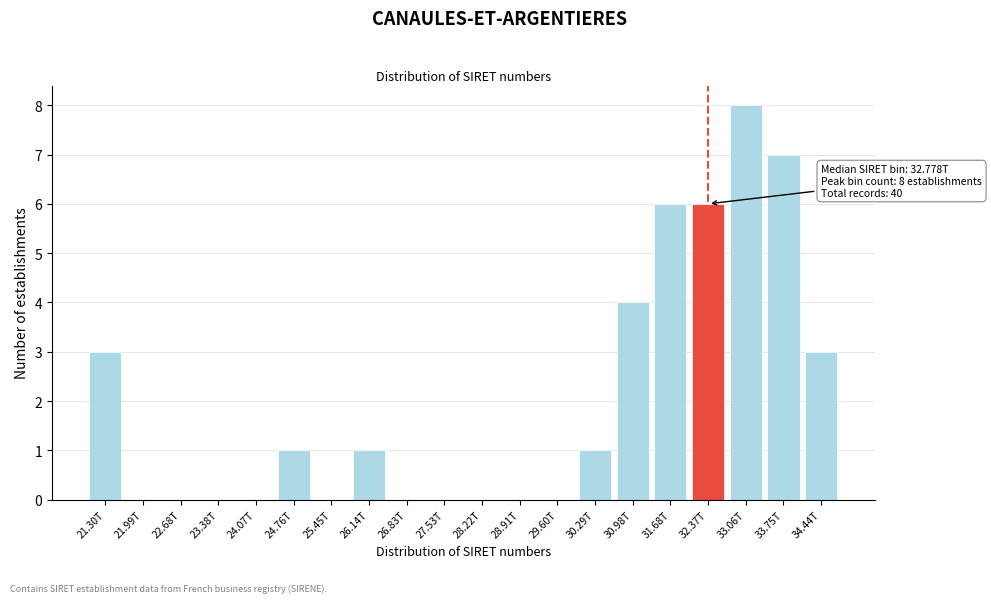

Reading right to left, what are all the values shown in this chart?

34.44T=3	33.75T=7	33.06T=8	32.37T=6	31.68T=6	30.98T=4	30.29T=1	29.60T=0	28.91T=0	28.22T=0	27.53T=0	26.83T=0	26.14T=1	25.45T=0	24.76T=1	24.07T=0	23.38T=0	22.68T=0	21.99T=0	21.30T=3